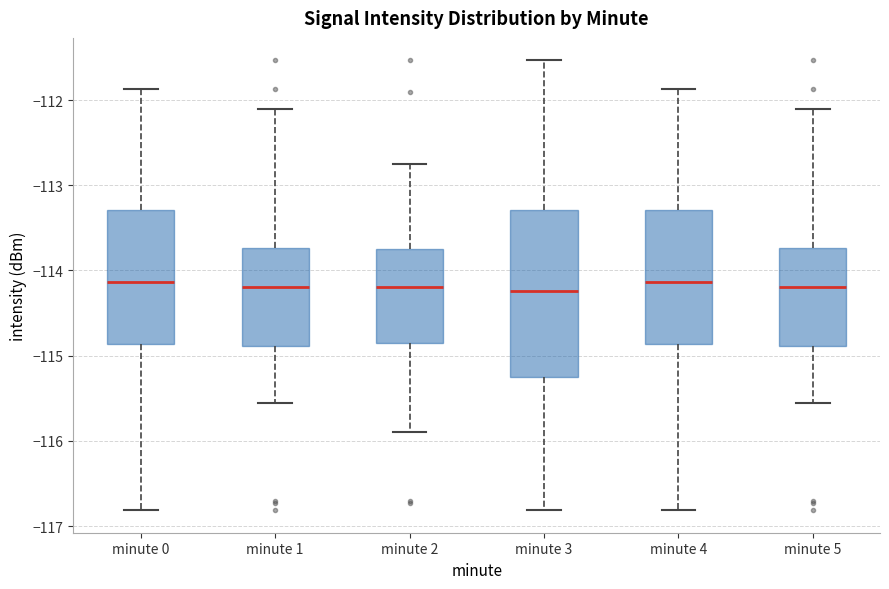

Reading left to right, transcribe this box plot: for each box, give where its median line is, the range the box spans, and where its two whiskers end, as read against the y-axis. The values are not printed on the chart, so give them approximately, as read against the axis.

minute 0: median -114.1, box -114.9 to -113.3, whiskers -116.8 to -111.9
minute 1: median -114.2, box -114.9 to -113.7, whiskers -115.6 to -112.1
minute 2: median -114.2, box -114.9 to -113.7, whiskers -115.9 to -112.8
minute 3: median -114.2, box -115.3 to -113.3, whiskers -116.8 to -111.5
minute 4: median -114.1, box -114.9 to -113.3, whiskers -116.8 to -111.9
minute 5: median -114.2, box -114.9 to -113.7, whiskers -115.6 to -112.1